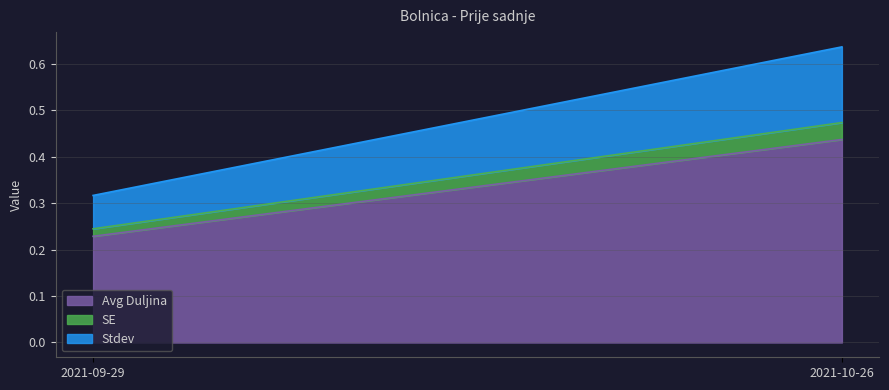

How many lines are shown in the chart?

3